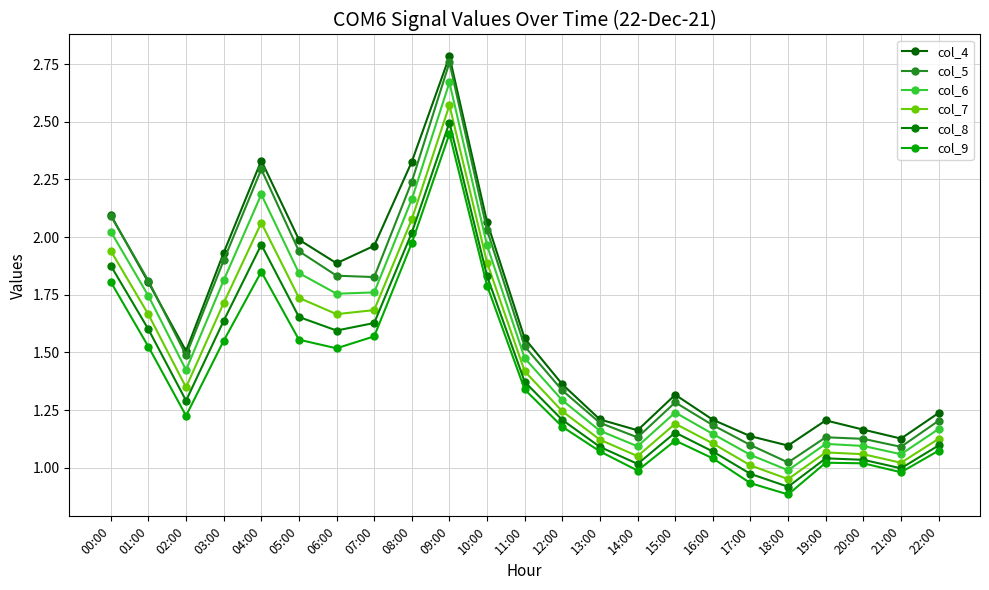

At 01:00, list the series in order from smallest to largest.

col_9, col_8, col_7, col_6, col_4, col_5